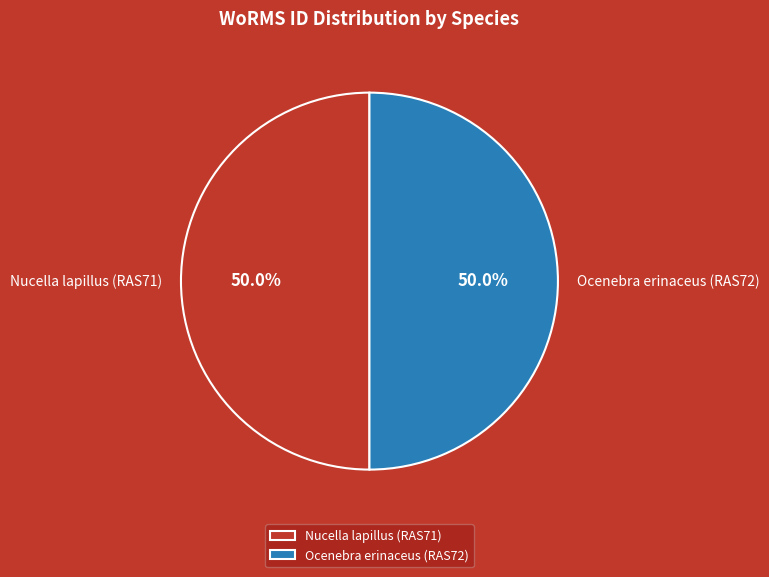

To the nearest percent, what portion does Nucella lapillus (RAS71) represent?

50%